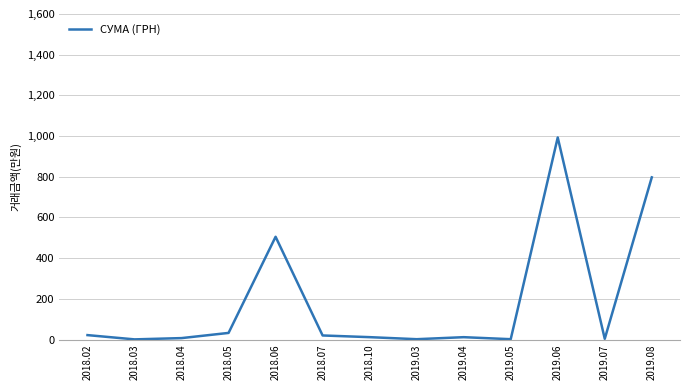

What is the minimum value shown in the chart?

670.8